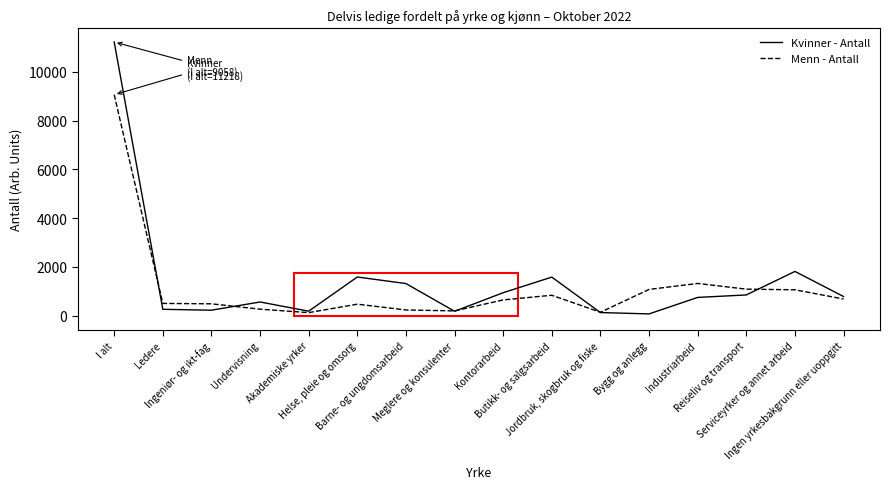

Which series has the widest spread of values?

Kvinner - Antall